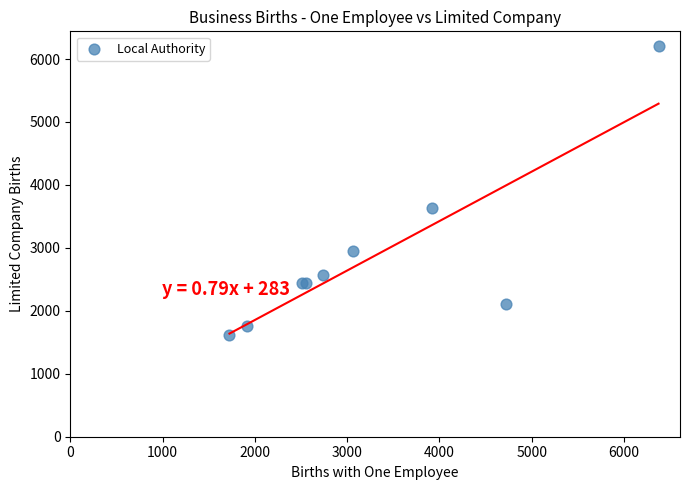

What Y value in the scatter plot is closest to 3912?

3635